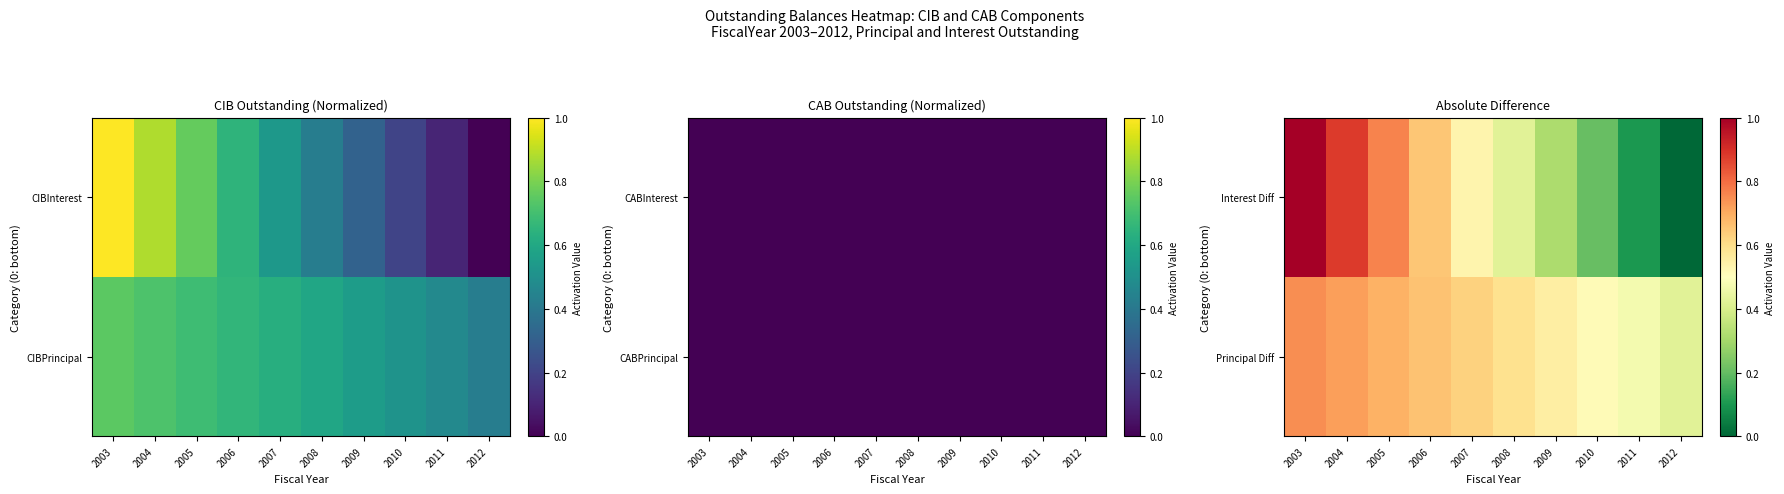

What is the average value of the Interest Diff series?

0.5